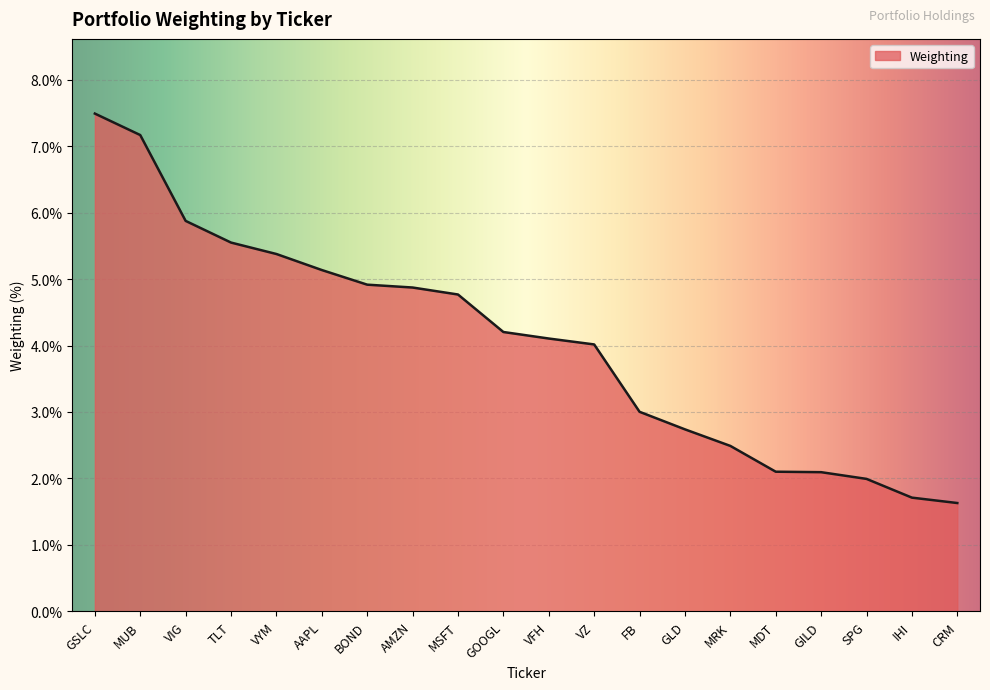

The chart shows a value of 5.8 at VZ. True or false?

False